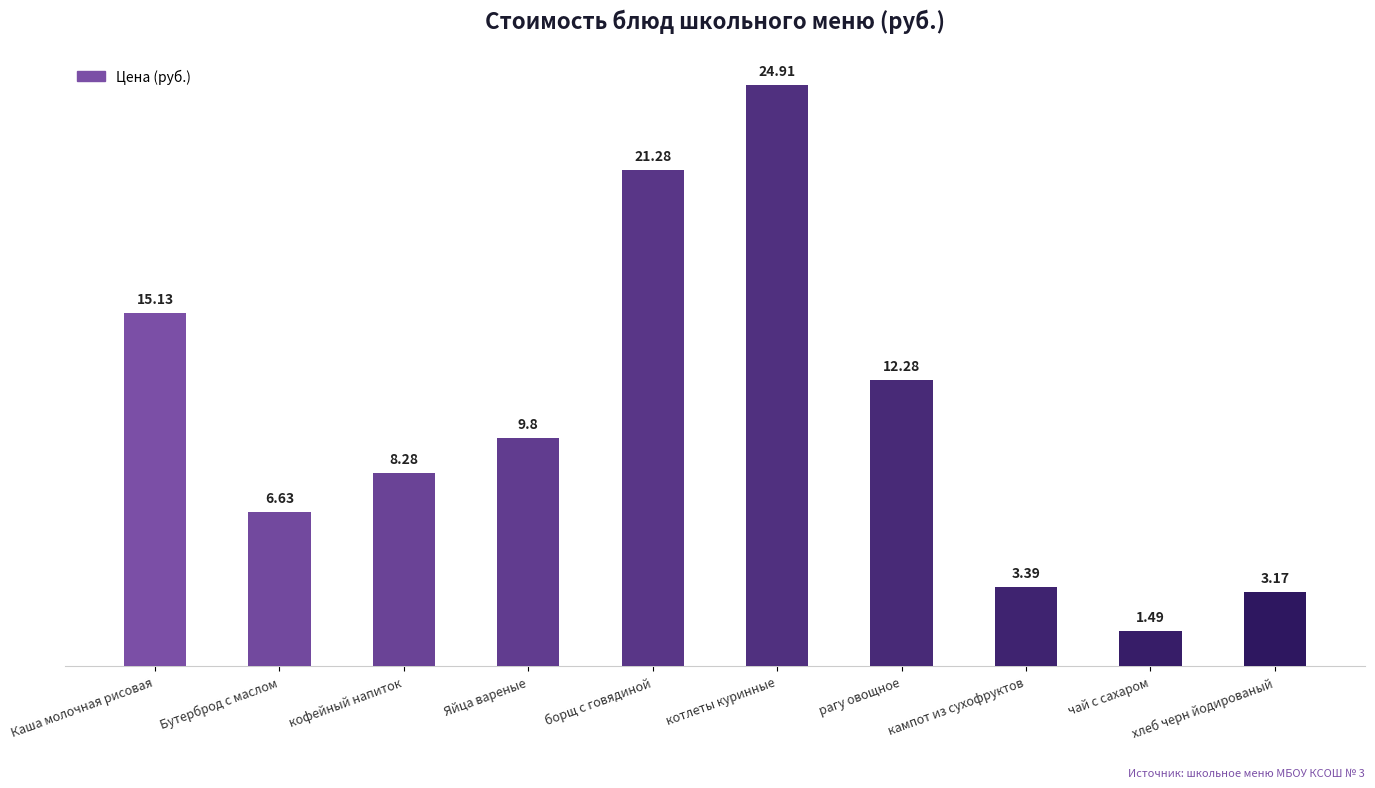

At which label is the value closest to 13?

рагу овощное